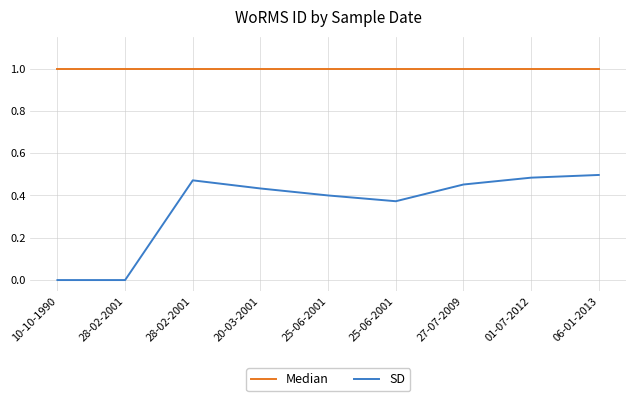

At how many categories does at least one series exceed 0?

9